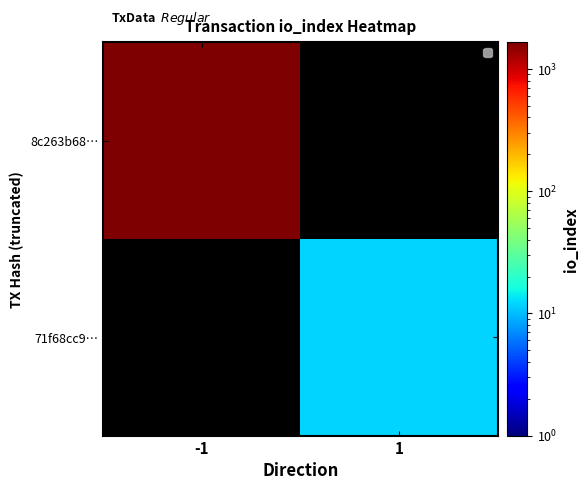

What is the greatest value displayed?

1643.0